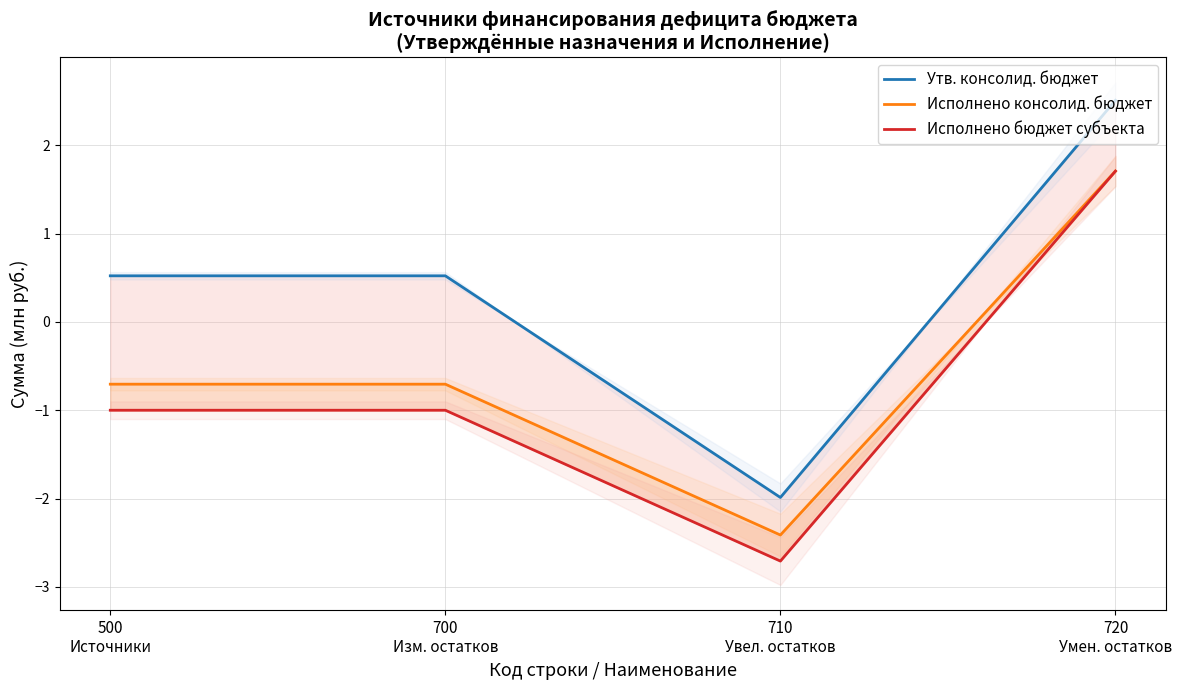

Which series has the largest range (max minus min)?

Утв. консолид. бюджет